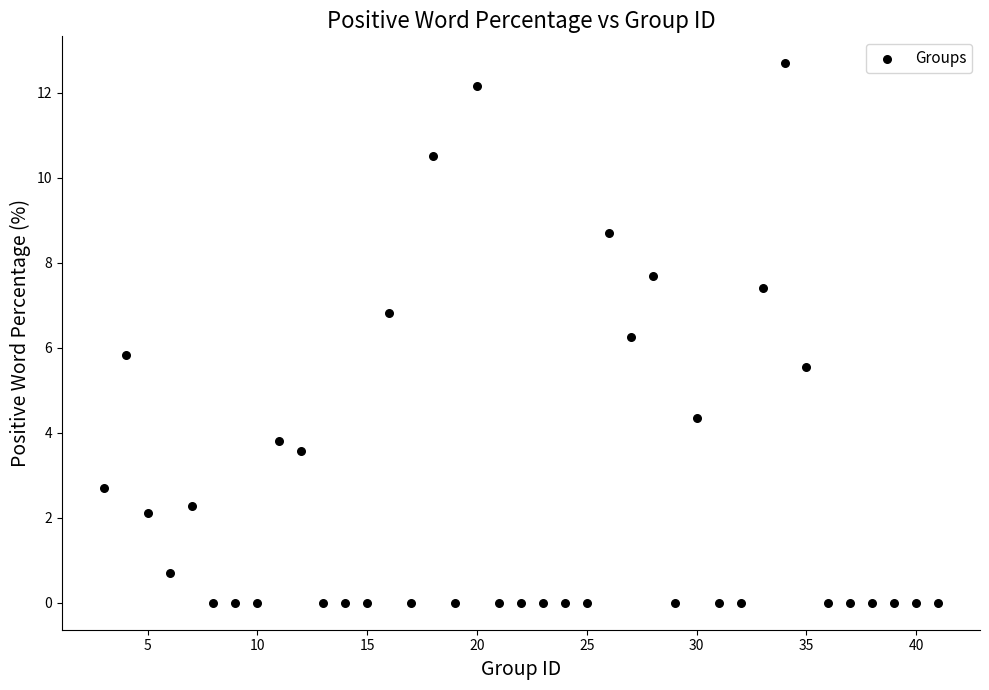

What is the range of Y values (max minus min)?

12.7